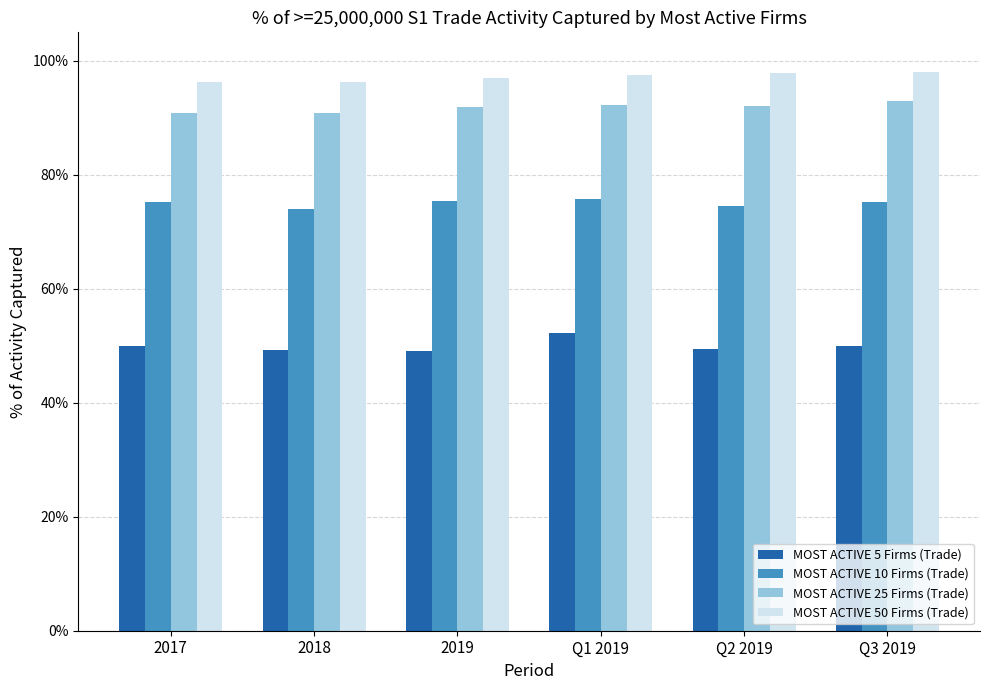

Reading left to right, list all the values displayed in this chart.

MOST ACTIVE 5 Firms (Trade): 2017=0.5	2018=0.5	2019=0.5	Q1 2019=0.5	Q2 2019=0.5	Q3 2019=0.5
MOST ACTIVE 10 Firms (Trade): 2017=0.8	2018=0.7	2019=0.8	Q1 2019=0.8	Q2 2019=0.7	Q3 2019=0.8
MOST ACTIVE 25 Firms (Trade): 2017=0.9	2018=0.9	2019=0.9	Q1 2019=0.9	Q2 2019=0.9	Q3 2019=0.9
MOST ACTIVE 50 Firms (Trade): 2017=1.0	2018=1.0	2019=1.0	Q1 2019=1.0	Q2 2019=1.0	Q3 2019=1.0